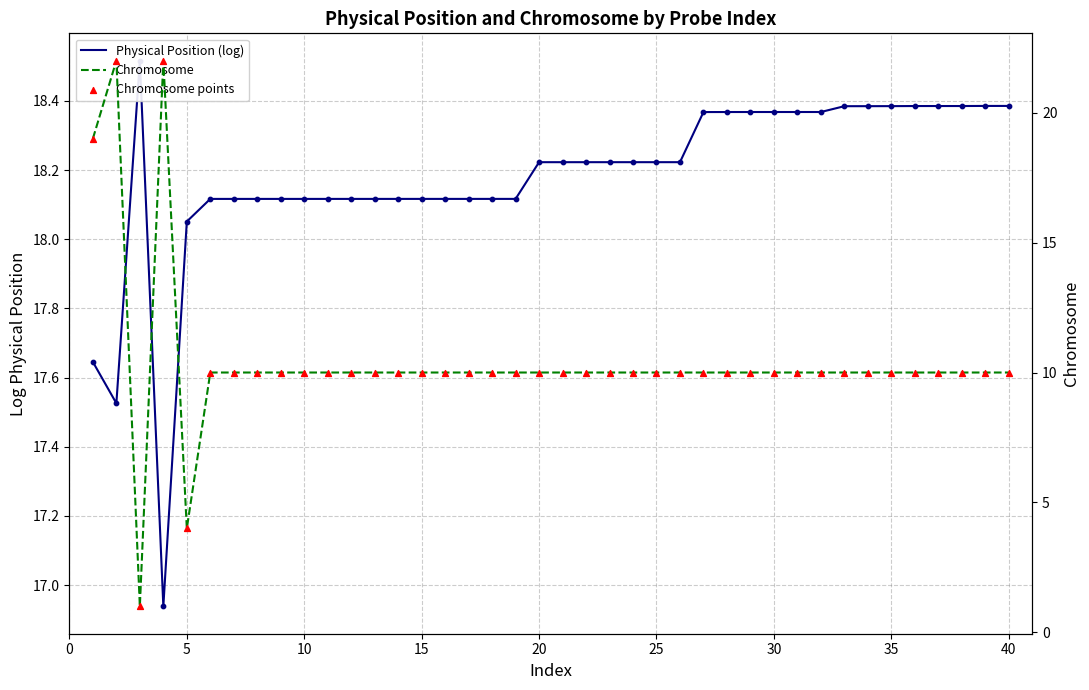

Which series has the widest spread of Y values?

Chromosome